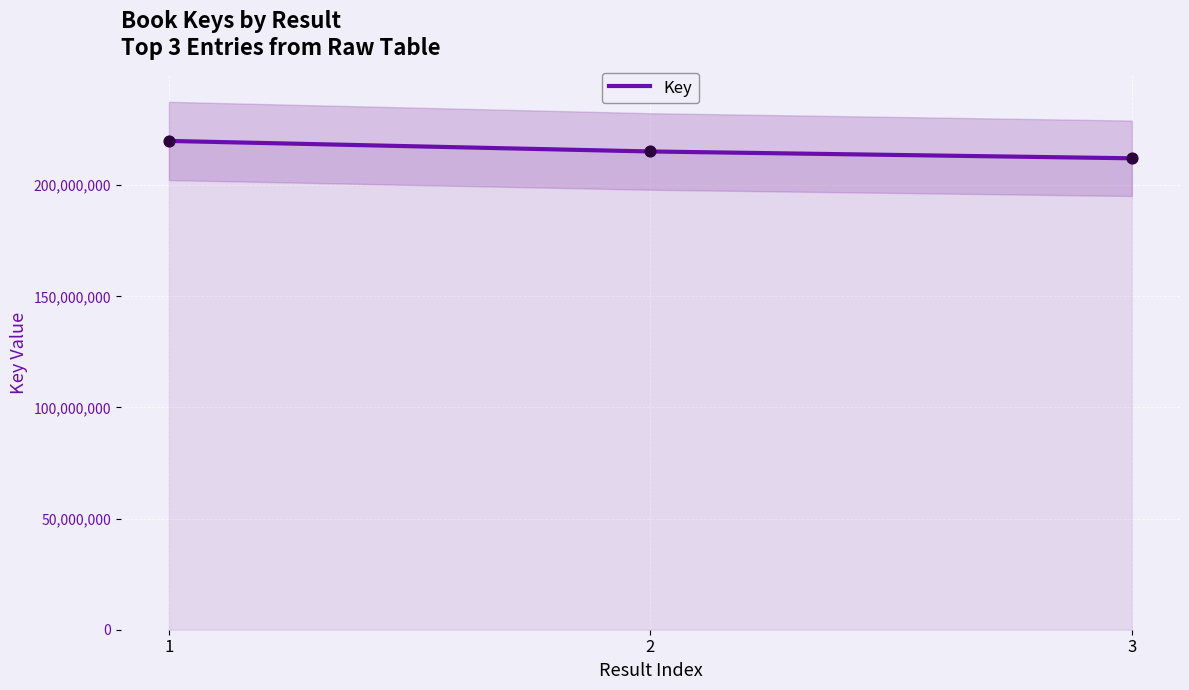

What is the change in value from 2 to 3?

-3071286